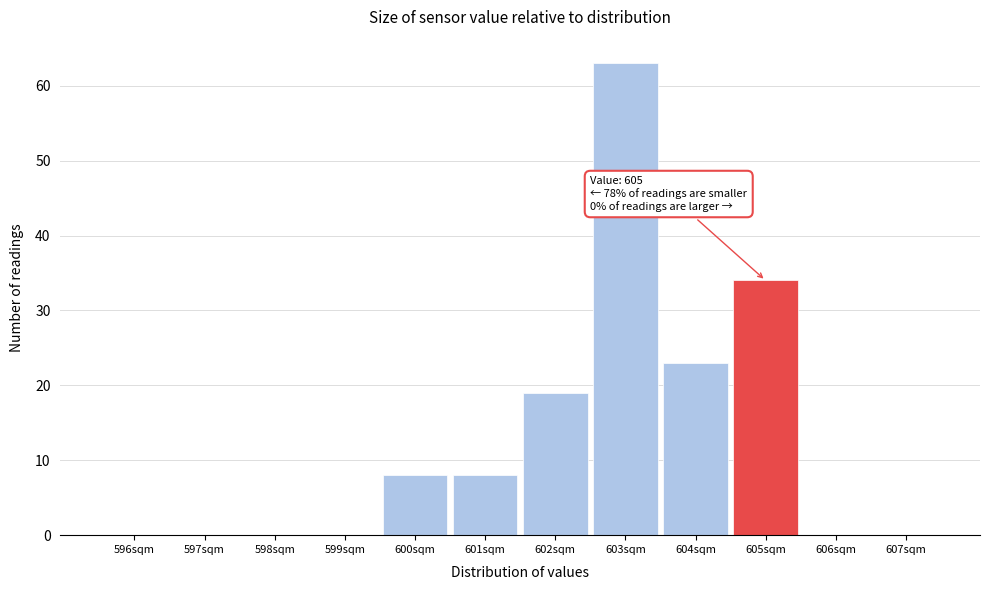

Which range on the x-axis has the tallest bar?

602.5 to 603.5